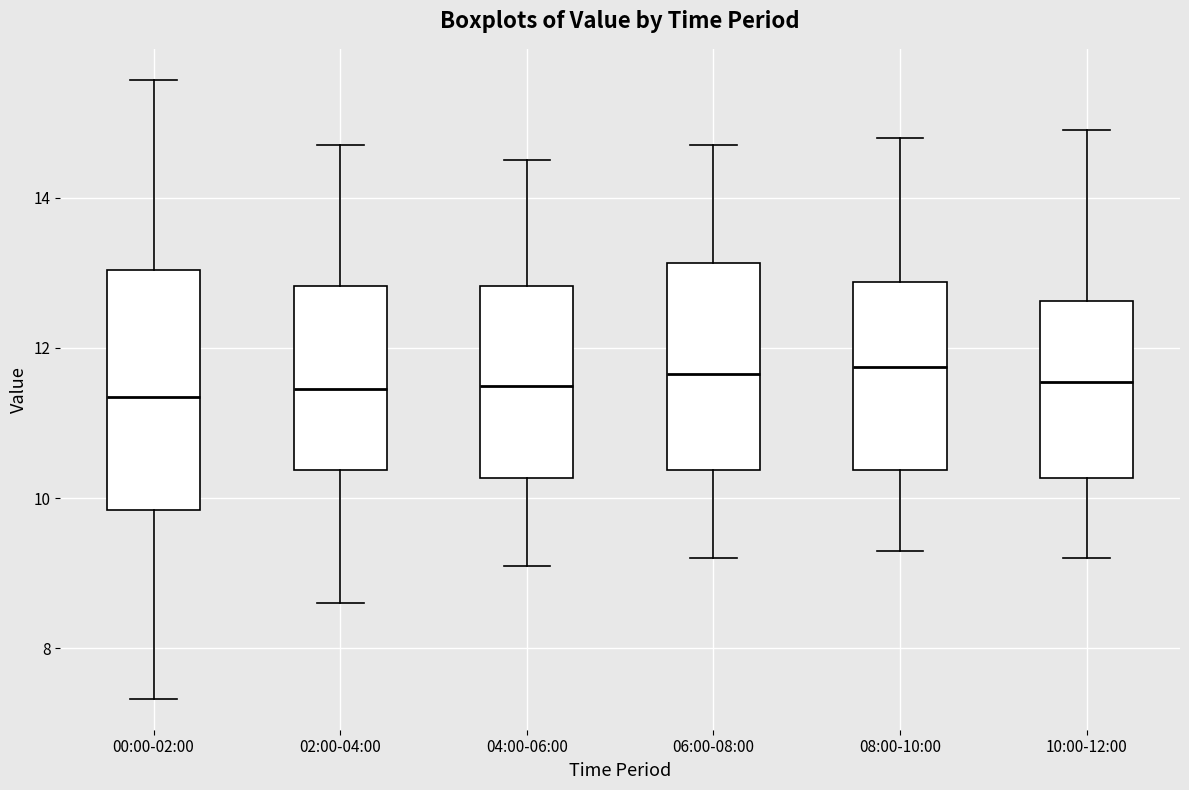

Reading left to right, transcribe this box plot: for each box, give where its median line is, the range the box spans, and where its two whiskers end, as read against the y-axis. The values are not printed on the chart, so give them approximately, as read against the axis.

00:00-02:00: median 11.4, box 9.8 to 13.0, whiskers 7.4 to 15.6
02:00-04:00: median 11.4, box 10.4 to 12.8, whiskers 8.6 to 14.8
04:00-06:00: median 11.6, box 10.2 to 12.8, whiskers 9.2 to 14.6
06:00-08:00: median 11.6, box 10.4 to 13.2, whiskers 9.2 to 14.8
08:00-10:00: median 11.8, box 10.4 to 12.8, whiskers 9.4 to 14.8
10:00-12:00: median 11.6, box 10.2 to 12.6, whiskers 9.2 to 15.0